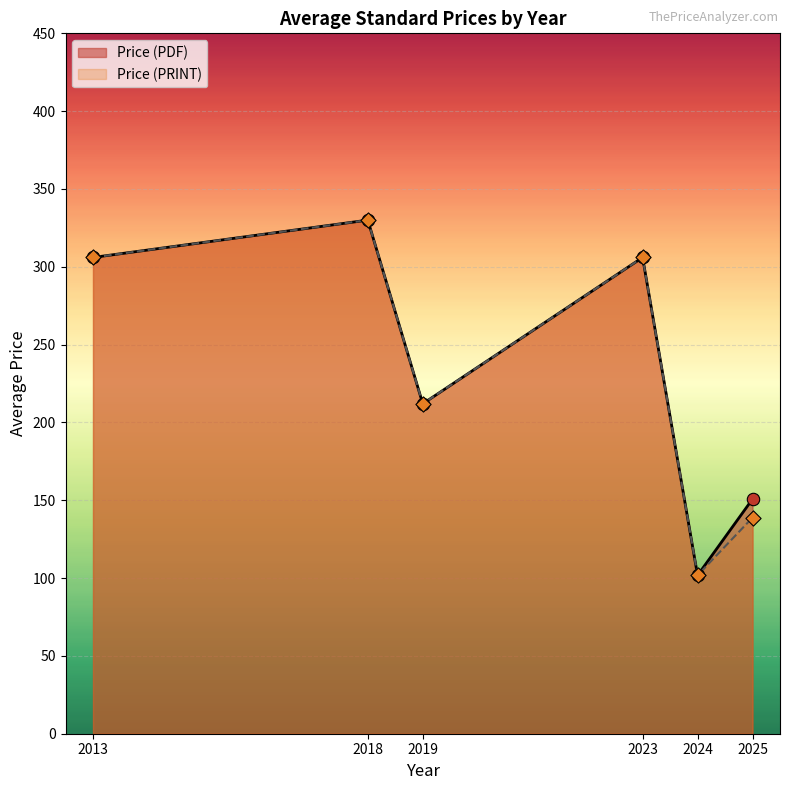

Which series reaches the minimum Y coordinate?

Price (PDF)